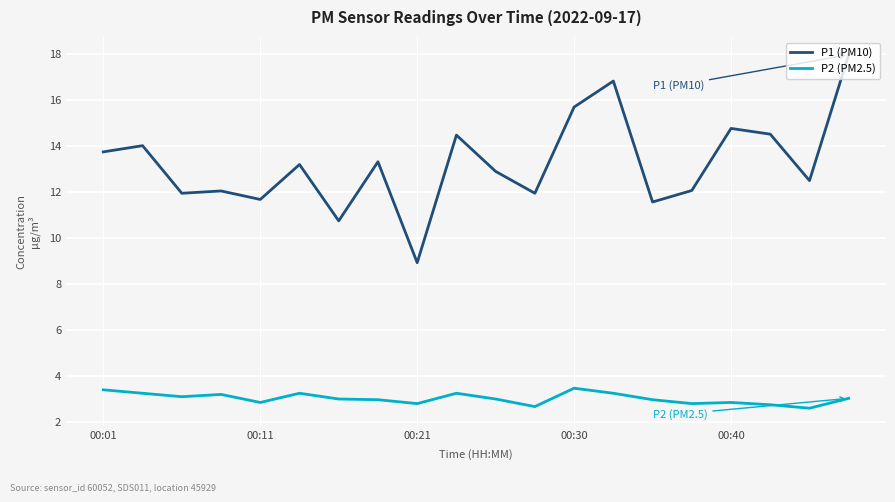

Rank the series by their average value, from lowest to highest.

P2 (PM2.5), P1 (PM10)